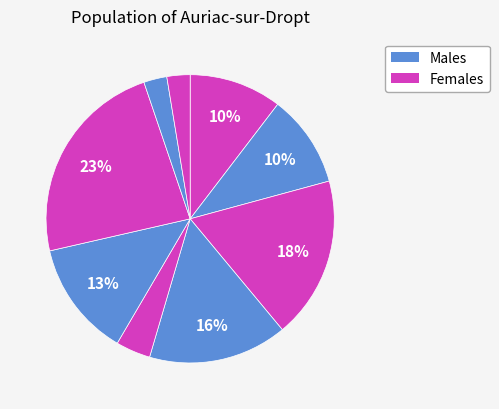

How many segments does this pie chart have?

9